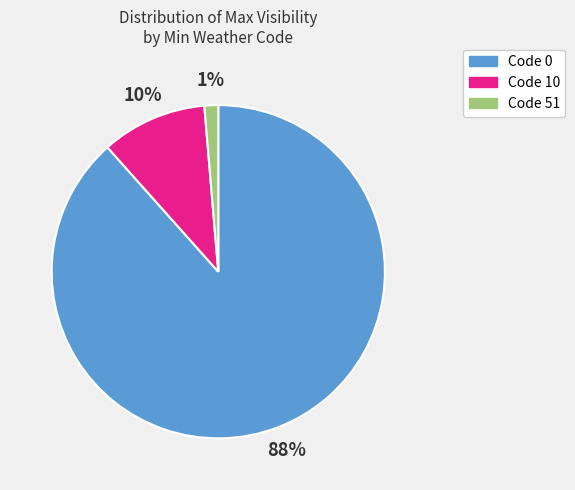

Does any single category account for the majority?

Yes